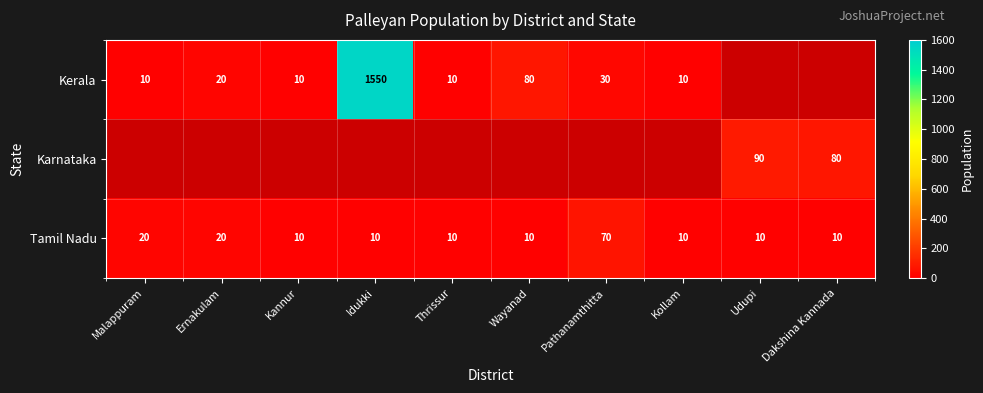

The value of Karnataka at Dakshina Kannada is 143. True or false?

False